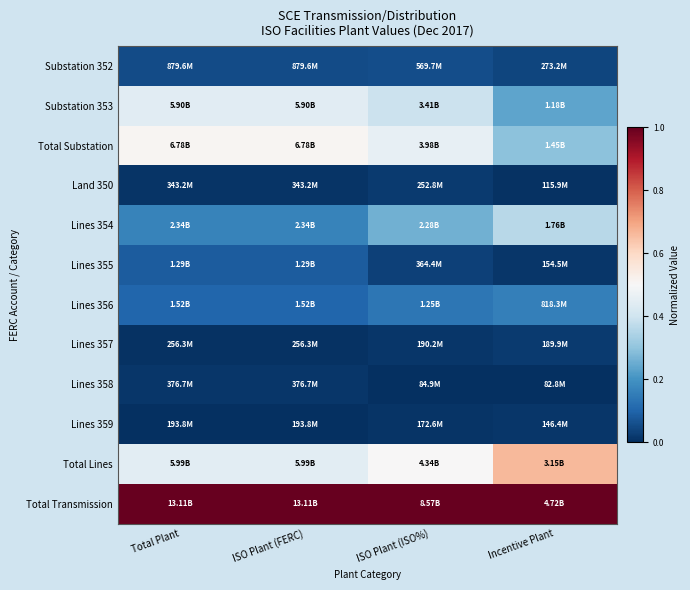

At which category is the sum across all series the highest?

ISO Plant (ISO%)